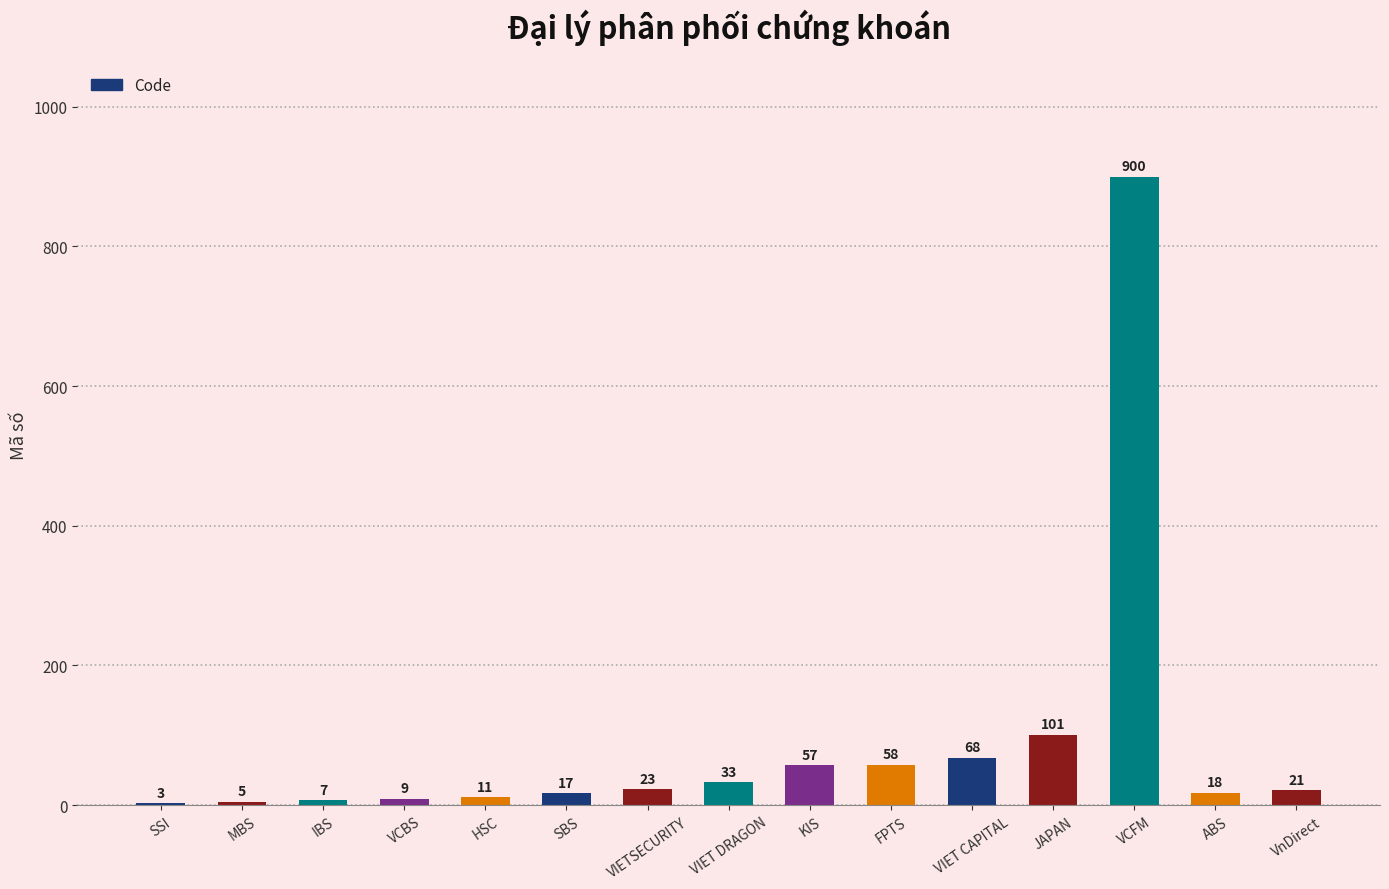

Are the bars grouped side by side (vs. stacked)?

No